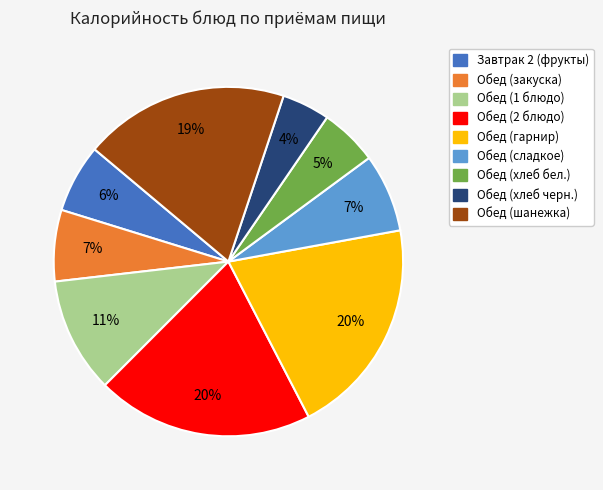

Is there a majority slice in this chart?

No